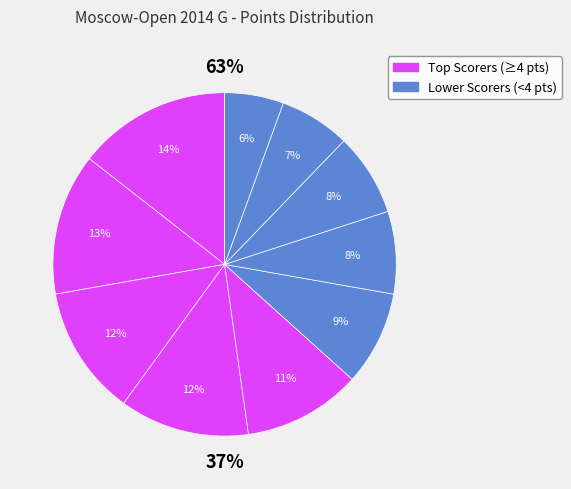

Does Daulyte Deimante represent more than half of the total?

No